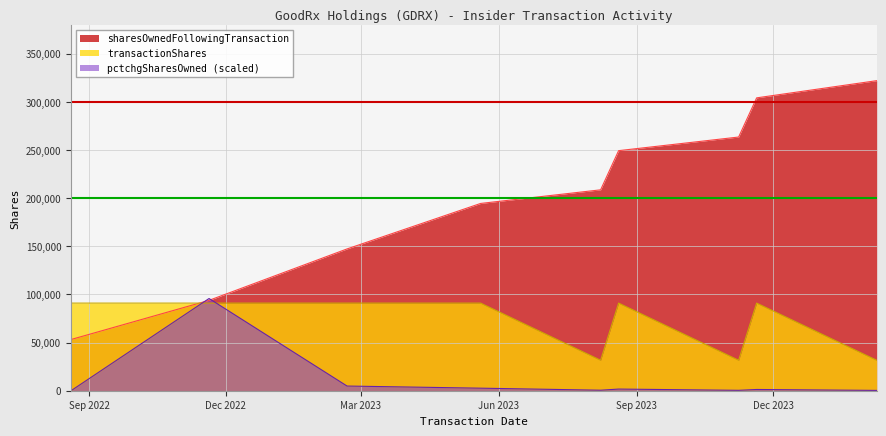

Which series has the largest range (max minus min)?

sharesOwnedFollowingTransaction